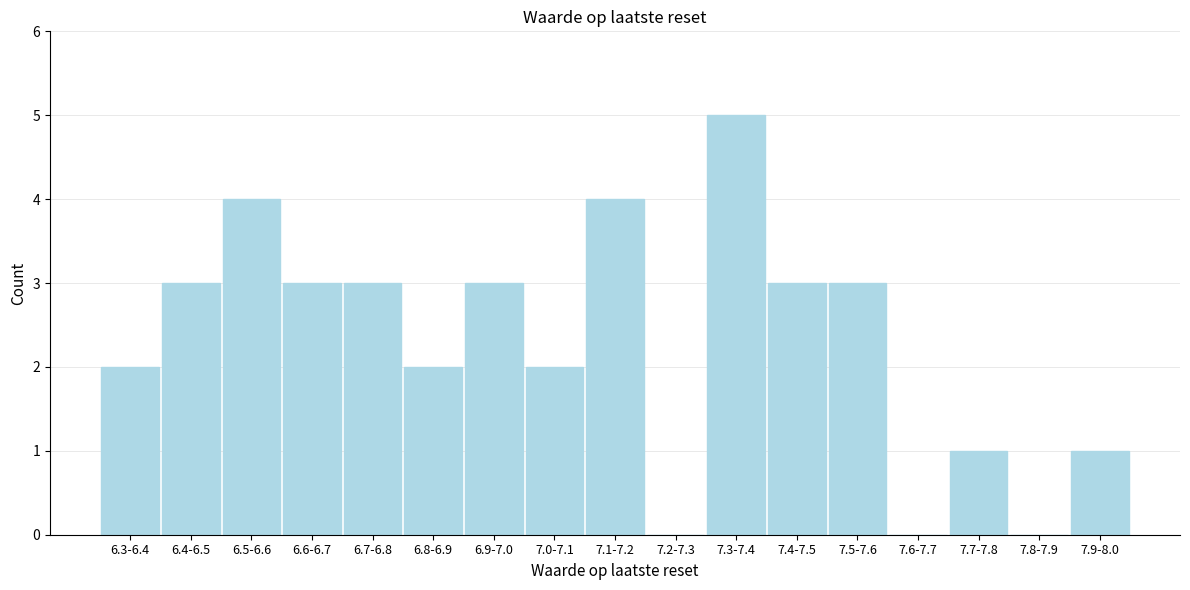

Reading left to right, list all the values displayed in this chart.

6.3-6.4=2	6.4-6.5=3	6.5-6.6=4	6.6-6.7=3	6.7-6.8=3	6.8-6.9=2	6.9-7.0=3	7.0-7.1=2	7.1-7.2=4	7.2-7.3=0	7.3-7.4=5	7.4-7.5=3	7.5-7.6=3	7.6-7.7=0	7.7-7.8=1	7.8-7.9=0	7.9-8.0=1